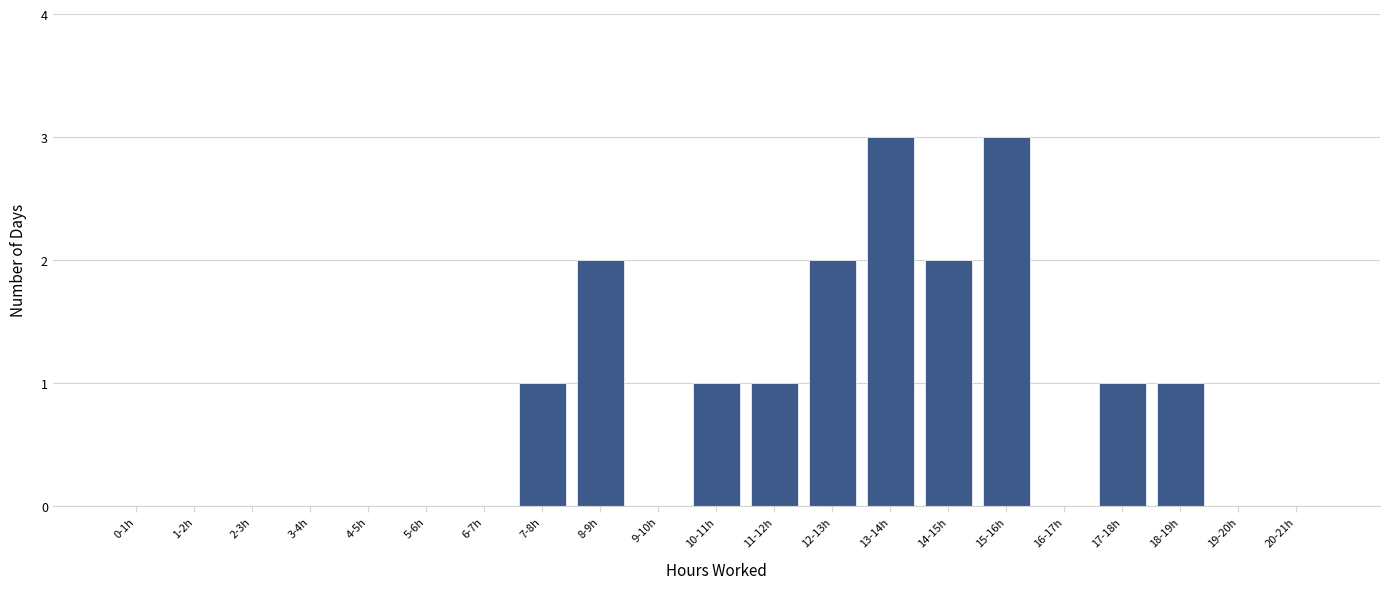

Reading right to left, transcribe all the data shown in this chart.

20-21h=0	19-20h=0	18-19h=1	17-18h=1	16-17h=0	15-16h=3	14-15h=2	13-14h=3	12-13h=2	11-12h=1	10-11h=1	9-10h=0	8-9h=2	7-8h=1	6-7h=0	5-6h=0	4-5h=0	3-4h=0	2-3h=0	1-2h=0	0-1h=0